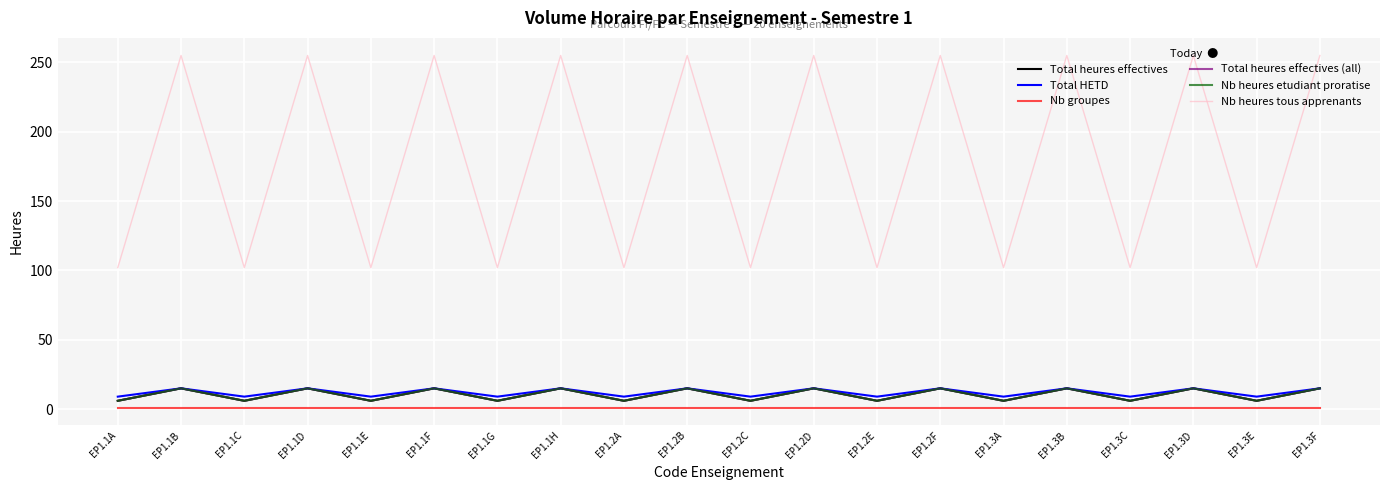

In Total heures effectives, how many points are higher than both neighbors (excluding endpoints)?

9